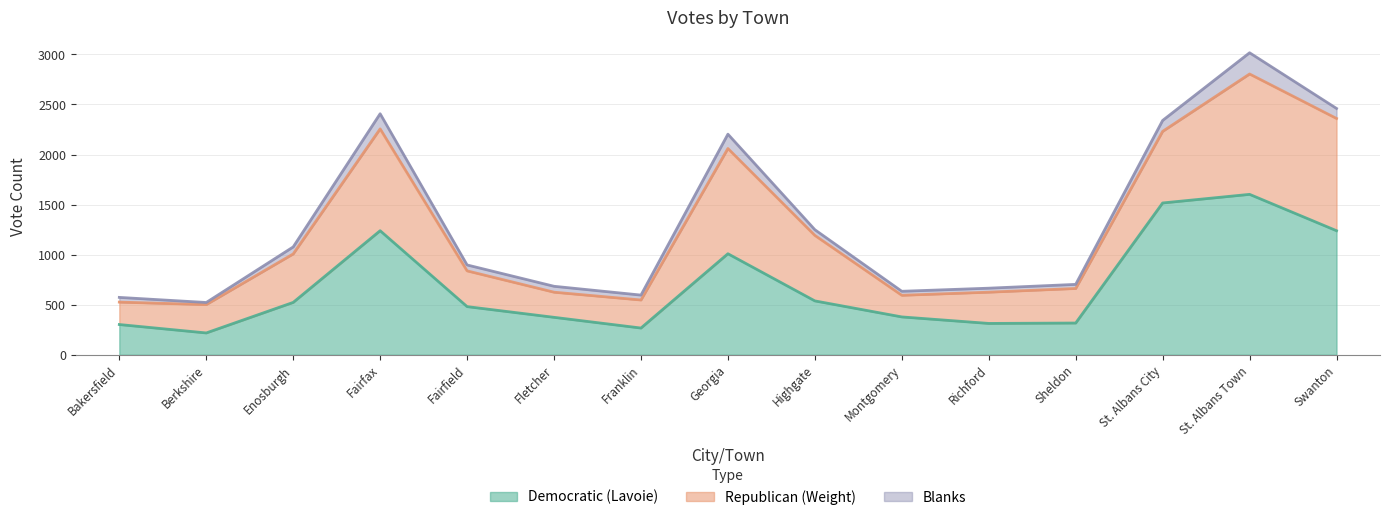

Is it true that Republican (Weight) equals 151 at Berkshire?

False